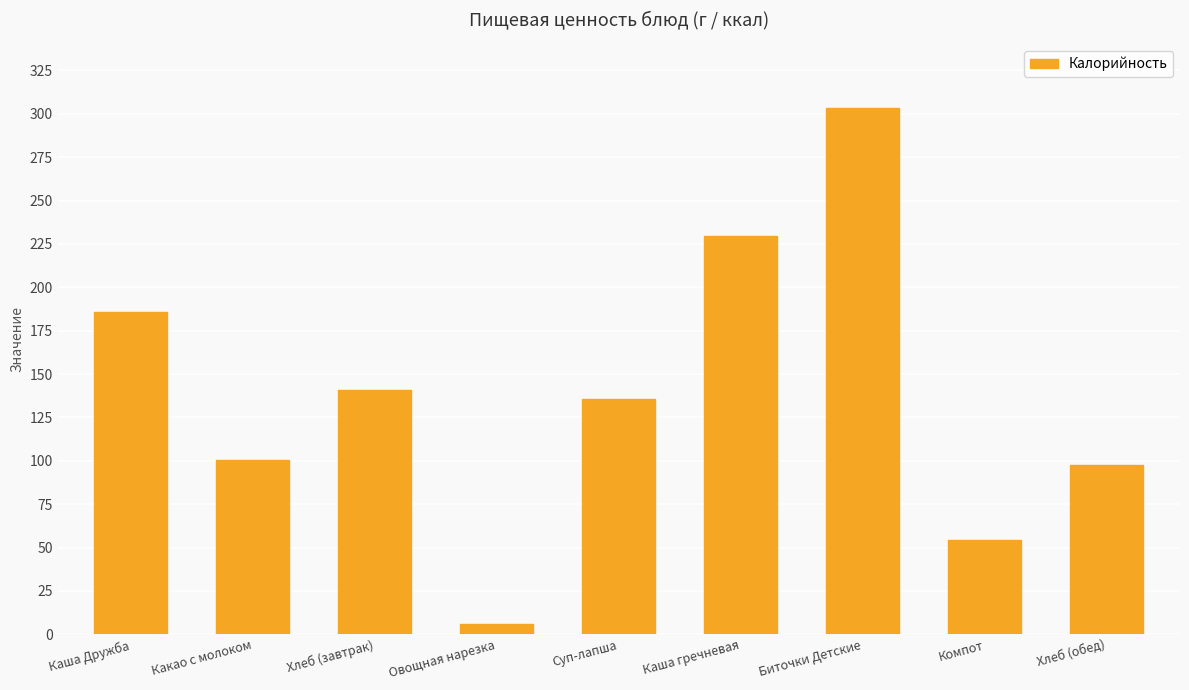

The value at Хлеб (завтрак) is 183.5. True or false?

False